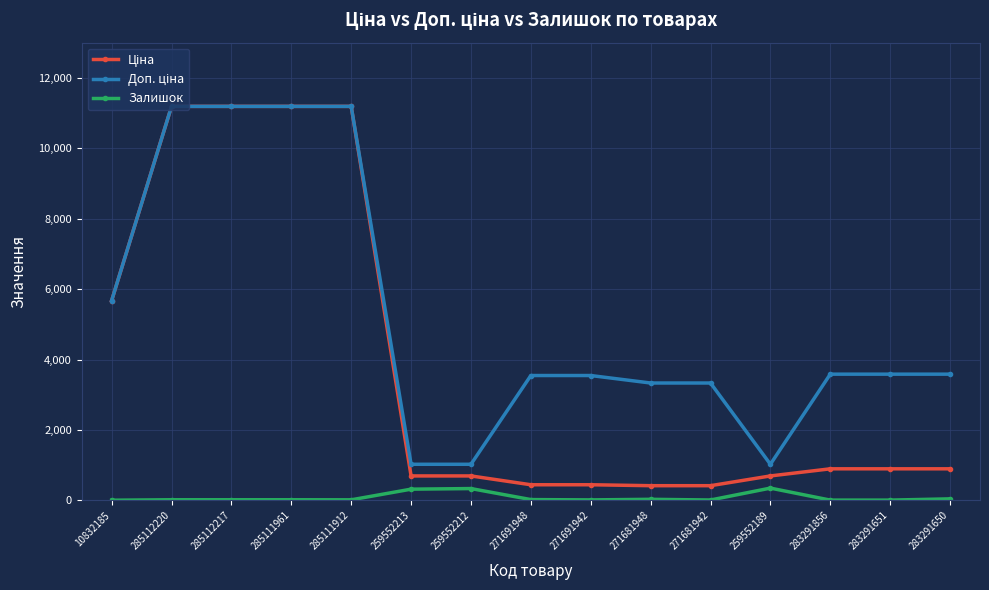

What is the maximum value shown in the chart?

11188.2